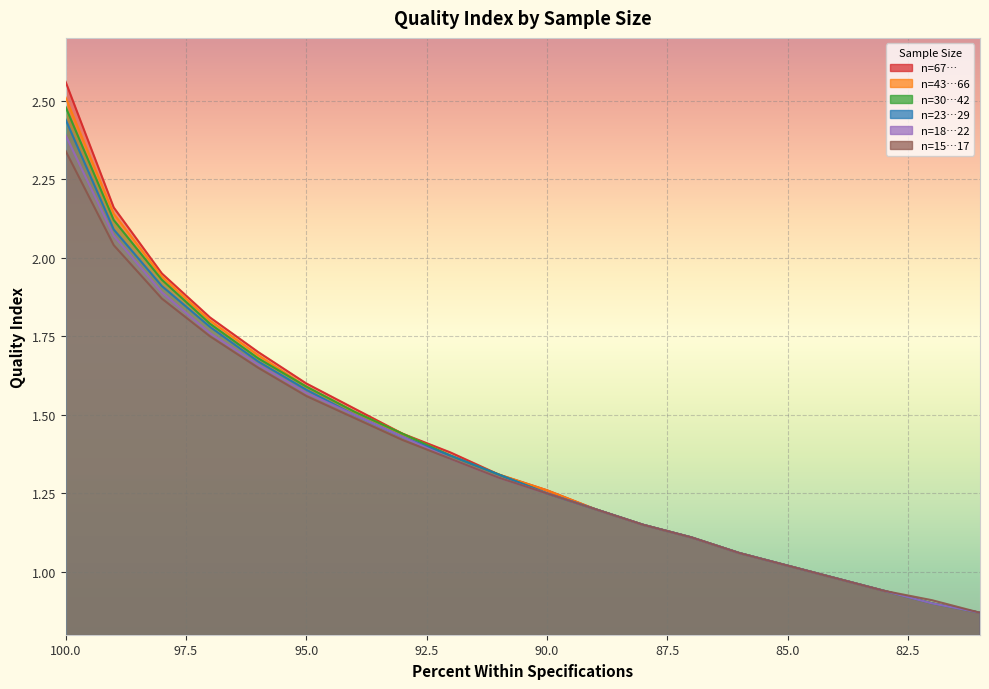

True or false: 18…22 and 67… cross at least once.

False